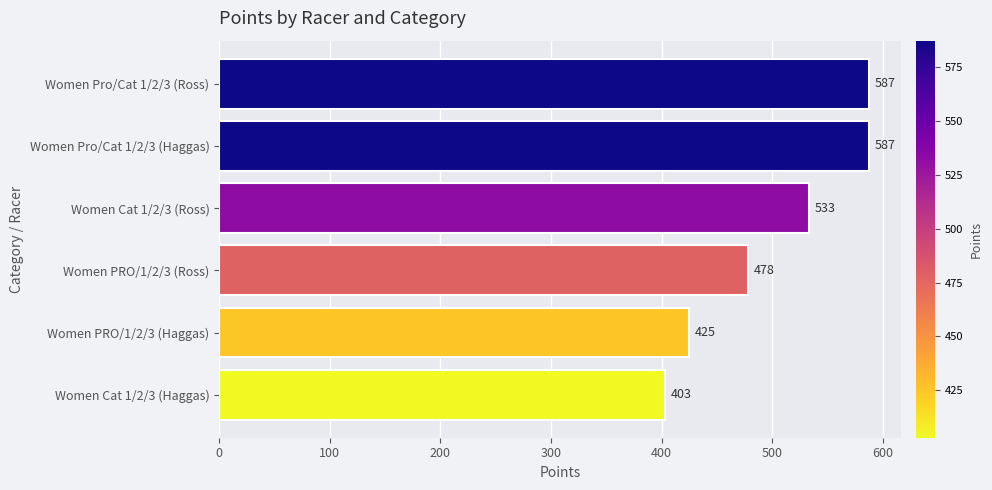

What is the sum of all values?

3013.2